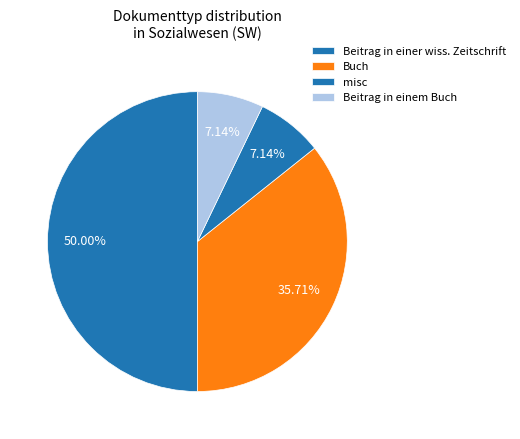

To the nearest percent, what is the difference between the largest and smallest slice percentages?

43%